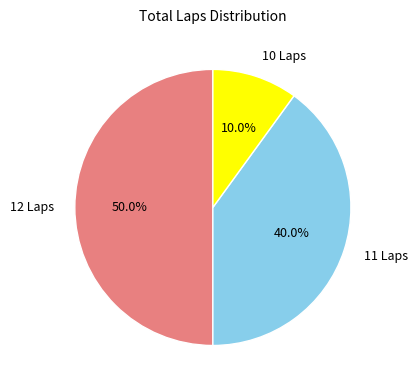

What portion of the pie excludes 10 Laps?

90.0%